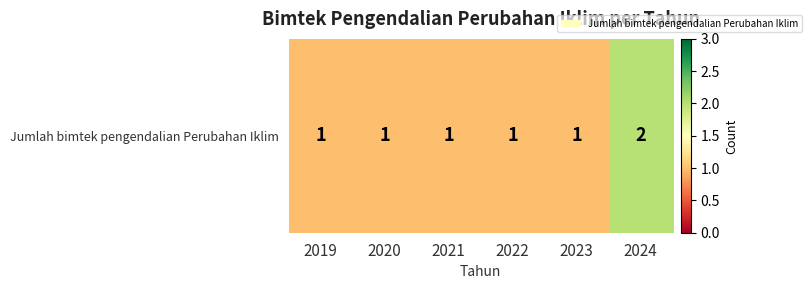

Which category has the lowest value across all series?

2019